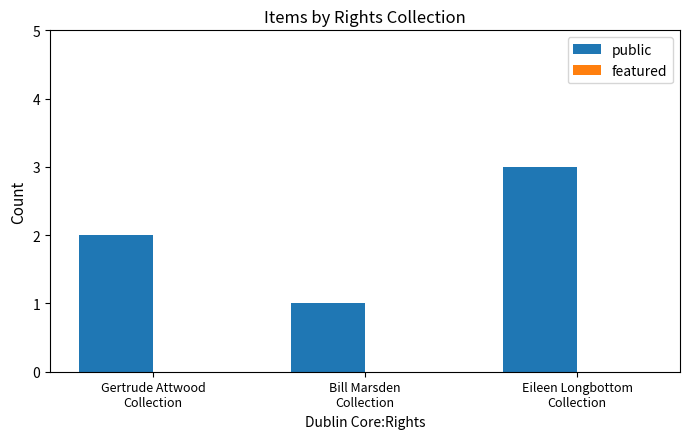

What is the greatest value displayed?

3